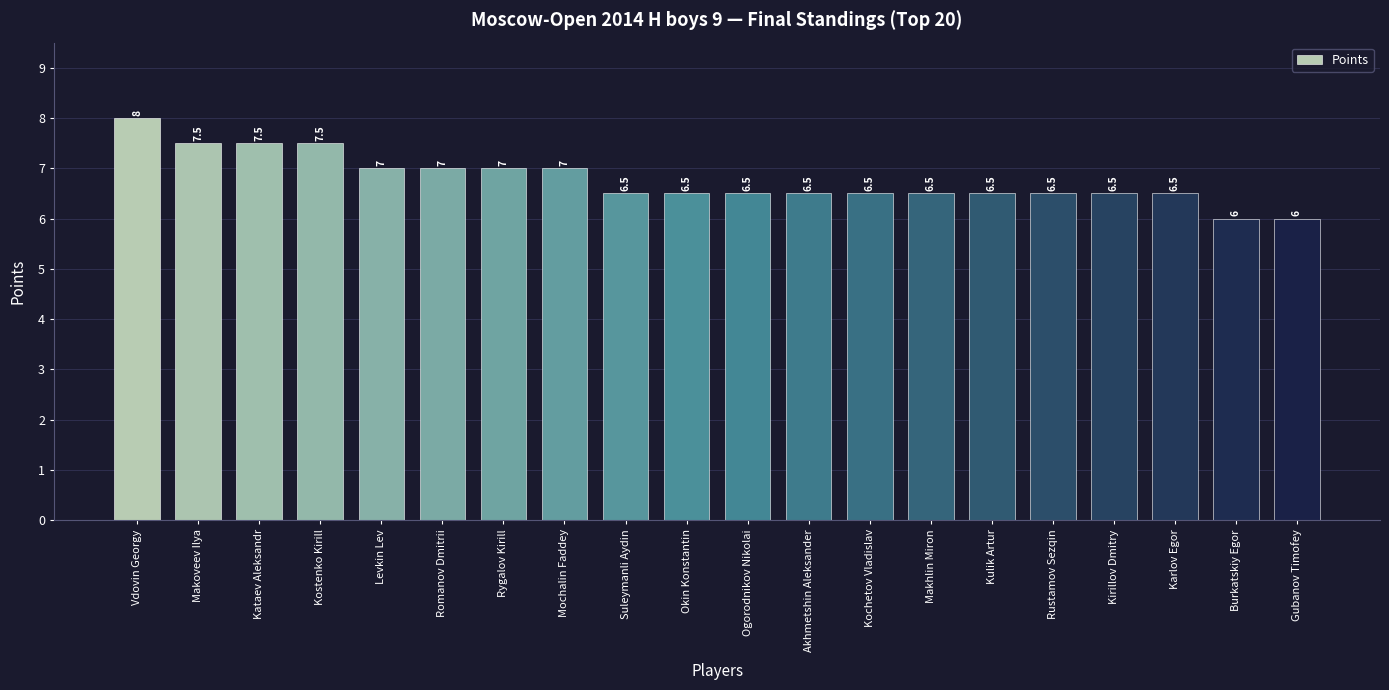

What is the value of the 12th bar from the left?

6.5